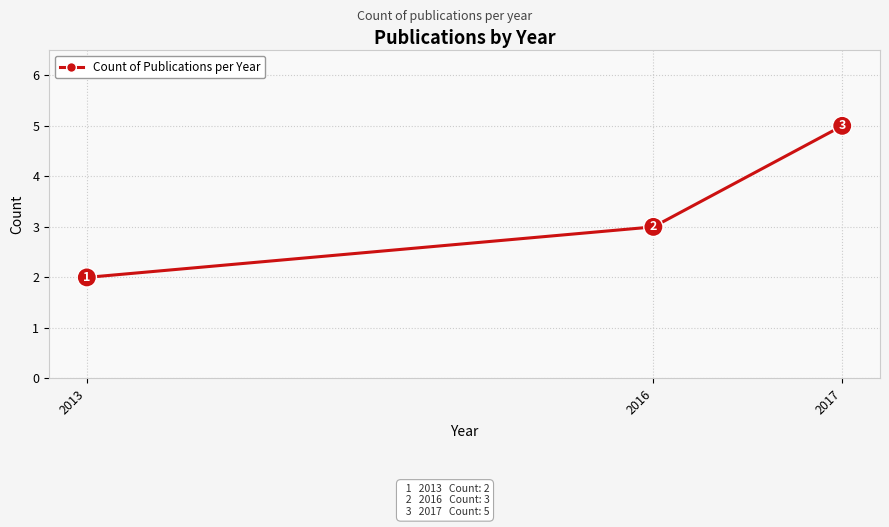

Reading left to right, list all the values displayed in this chart.

2	3	5